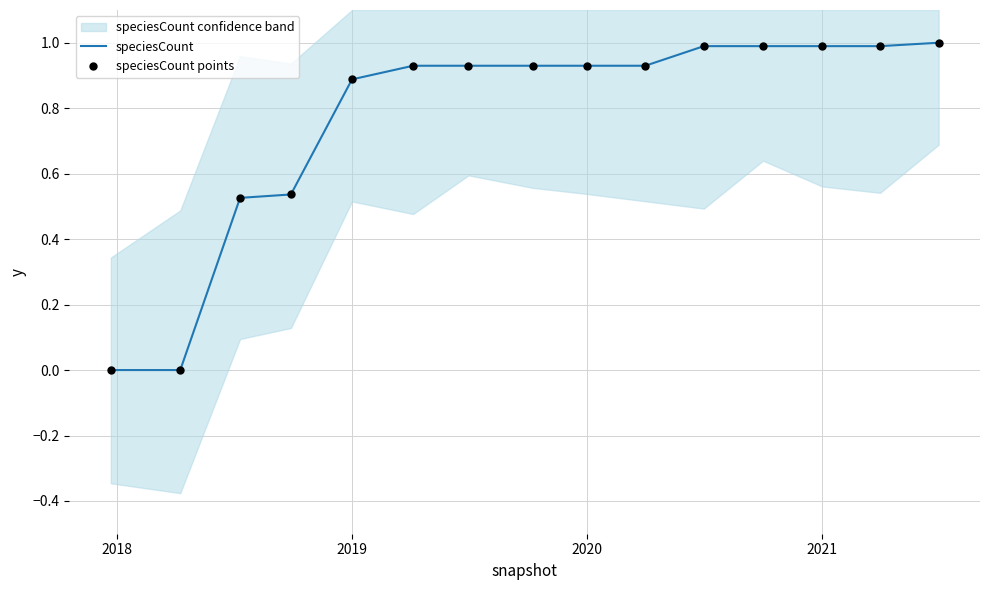

Which series has the largest total across all categories?

speciesCount